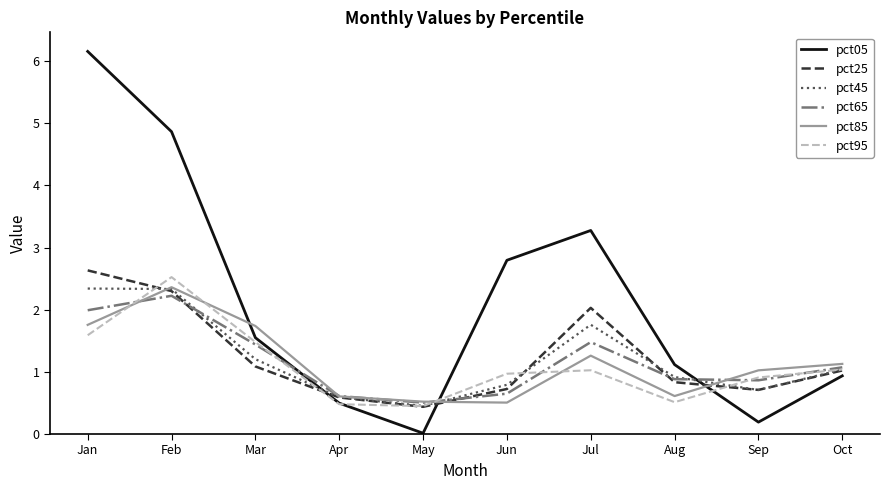

What is the sum of all pct85 values?

11.5